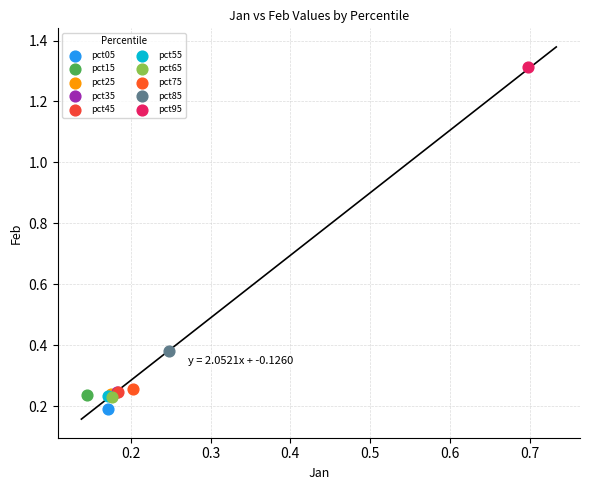

What are all the series names shown in the legend?

pct05, pct15, pct25, pct35, pct45, pct55, pct65, pct75, pct85, pct95